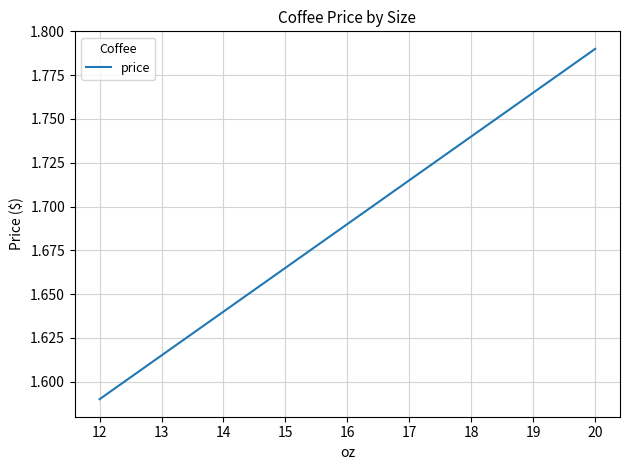

How many lines are shown in the chart?

1